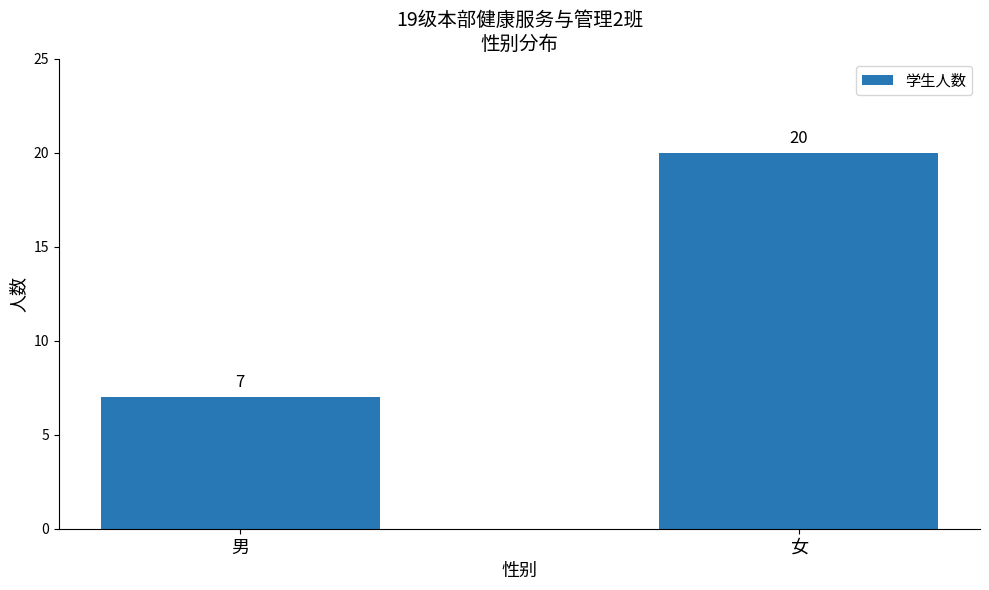

What position from the left is 女?

2